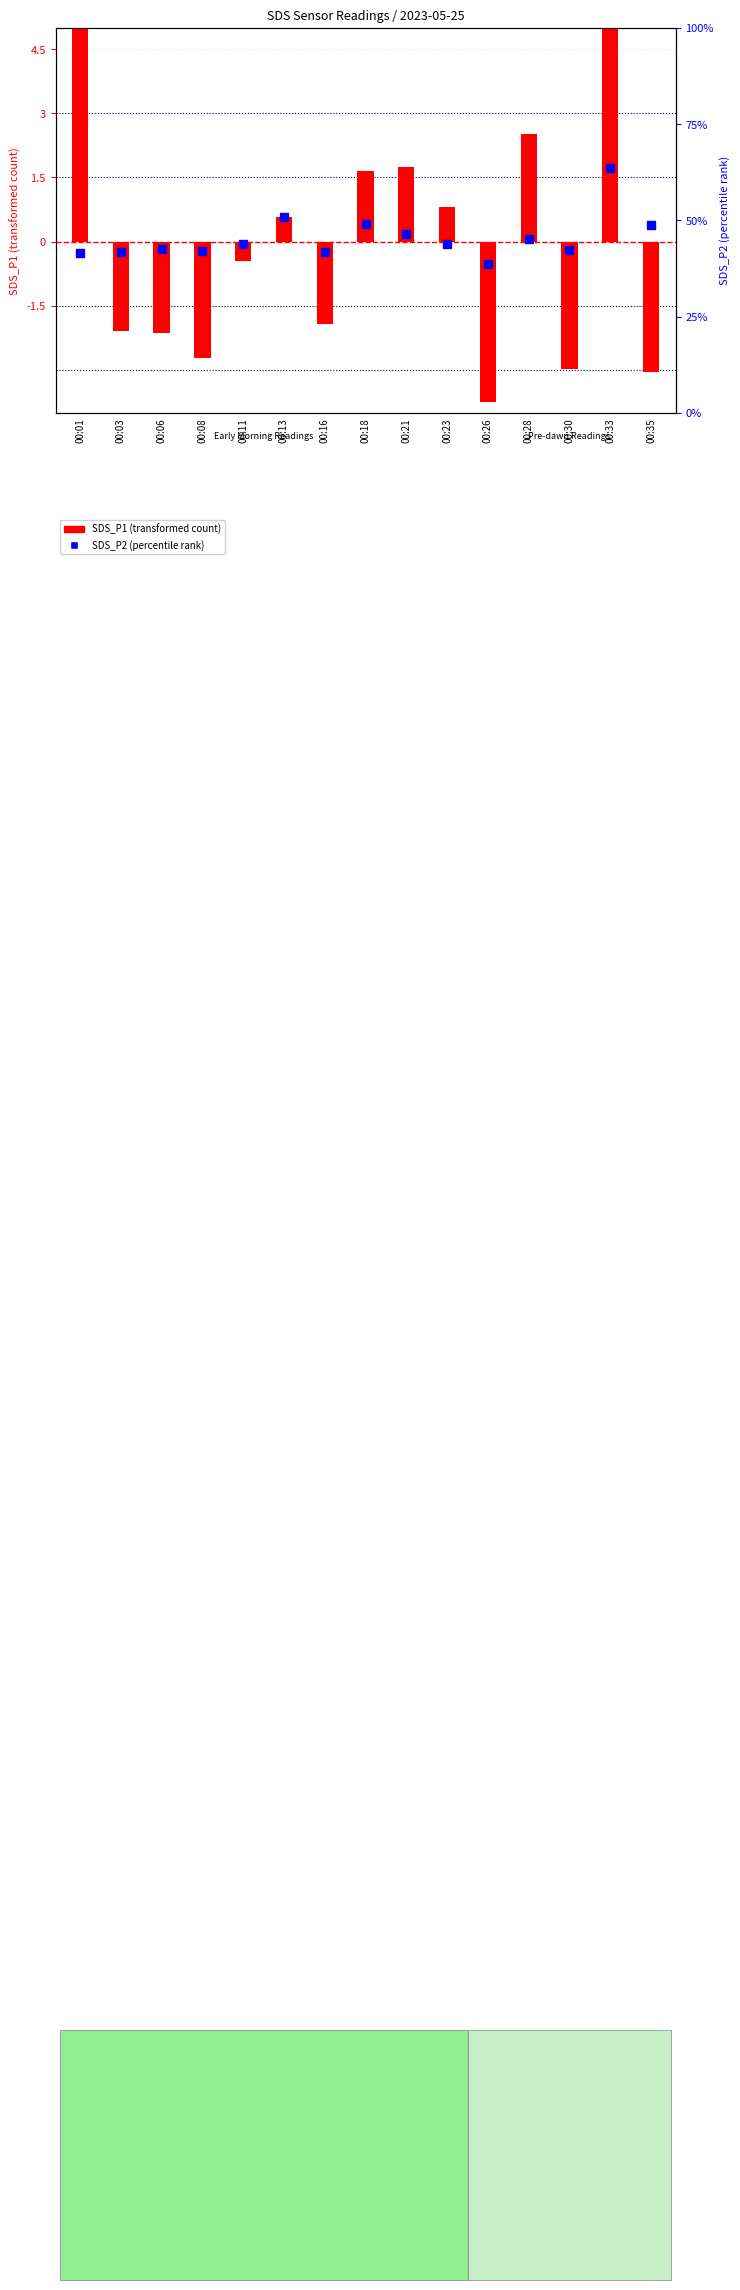

At which label does SDS_P2 (percentile rank) first exceed 0?

00:13